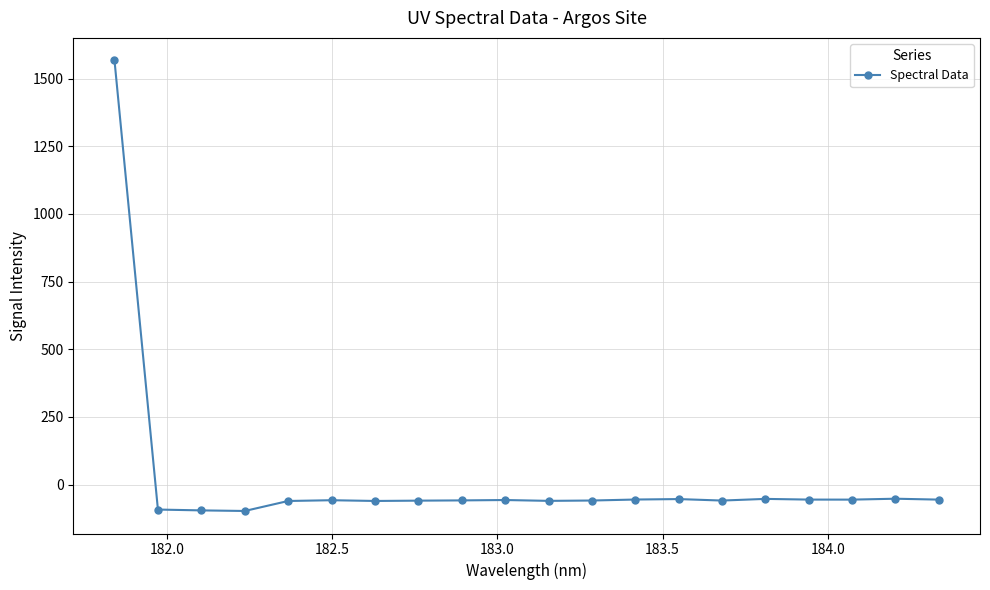

What is the minimum value shown in the chart?

-97.8